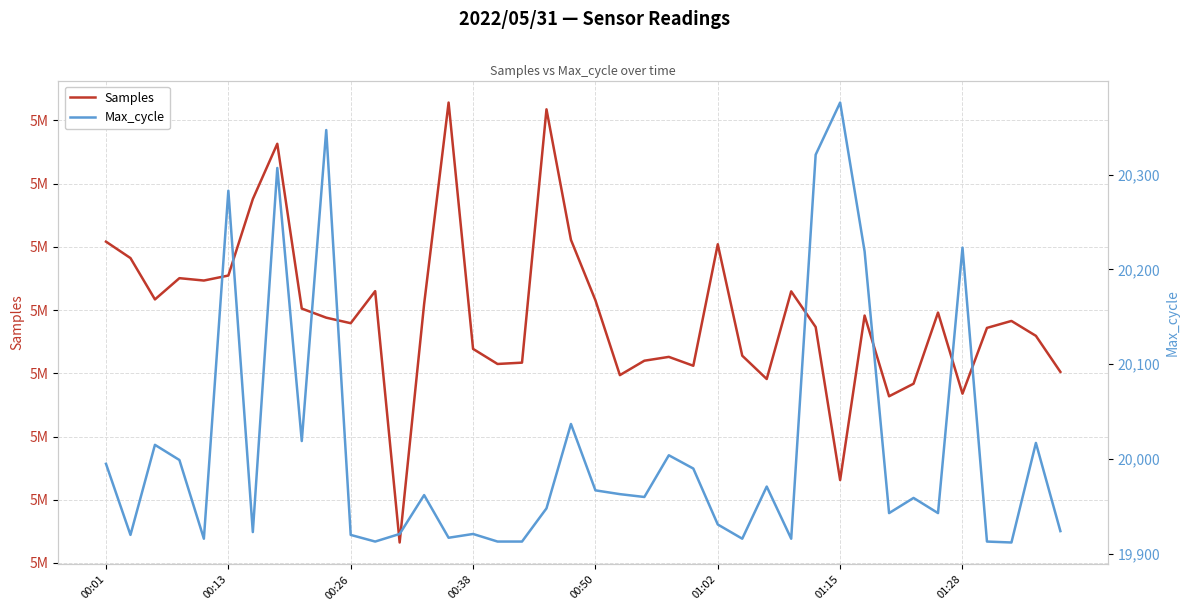

Which series has the largest range (max minus min)?

Samples